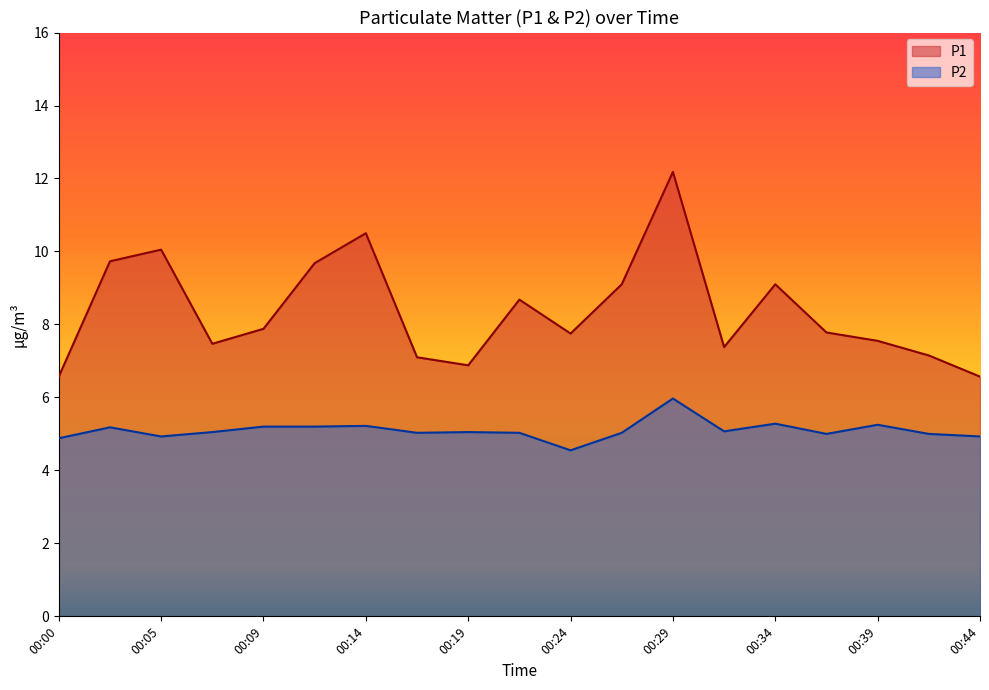

How many interior local peaks does the P1 series have?

5